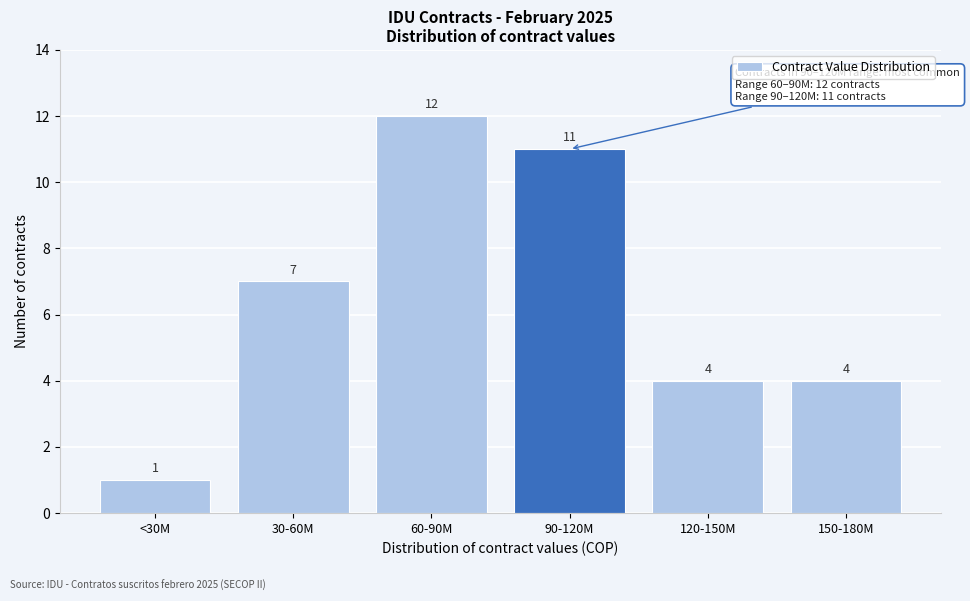

Reading left to right, extract all data points from this chart.

1	7	12	11	4	4